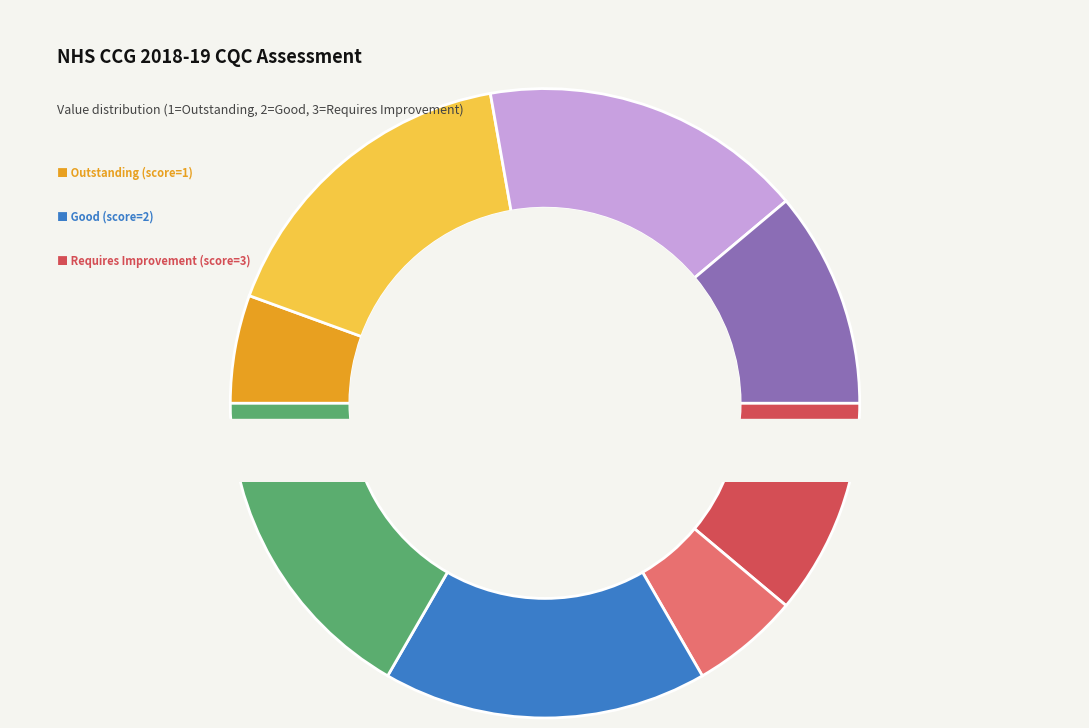

True or false: NHS Surrey Heath CCG accounts for 6% of the total.

True